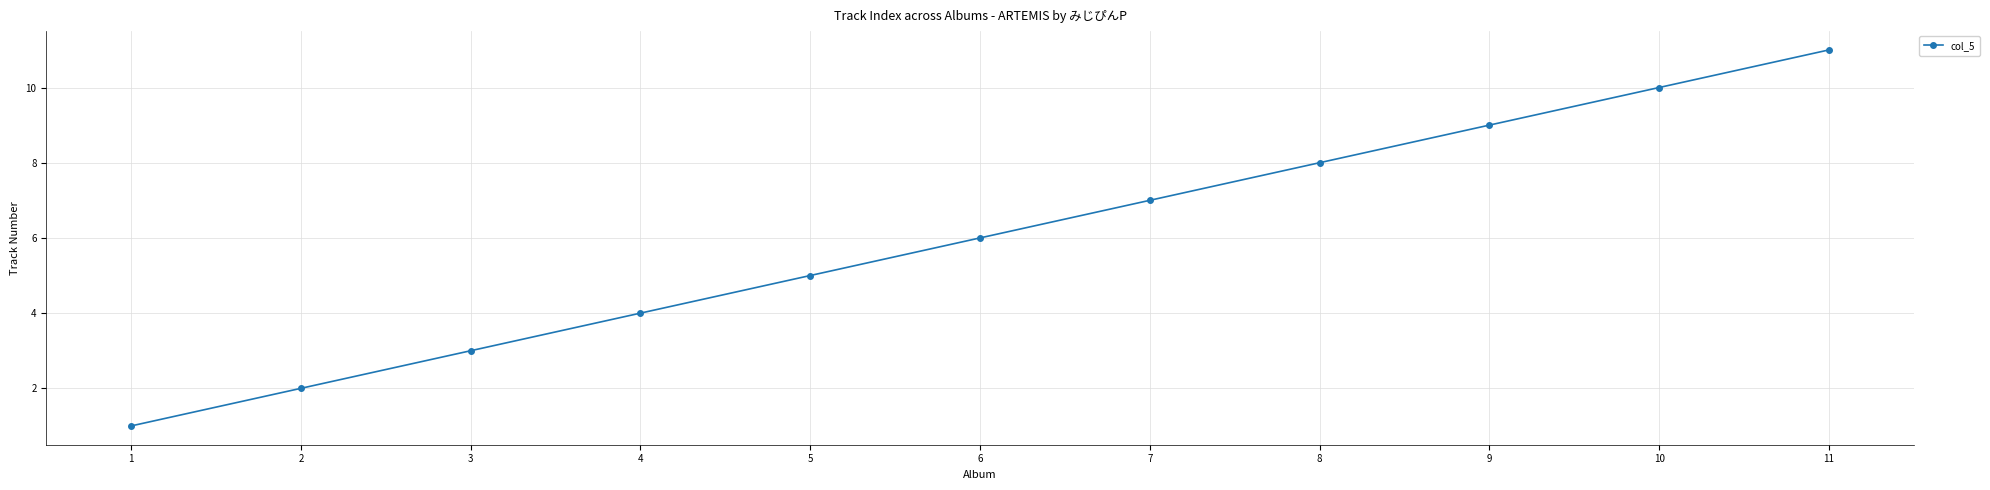

Reading right to left, transcribe all the data shown in this chart.

11	10	9	8	7	6	5	4	3	2	1